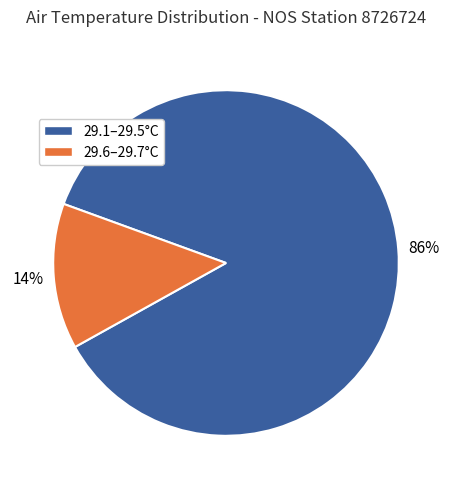

To the nearest percent, what is the average slice percentage?

50%